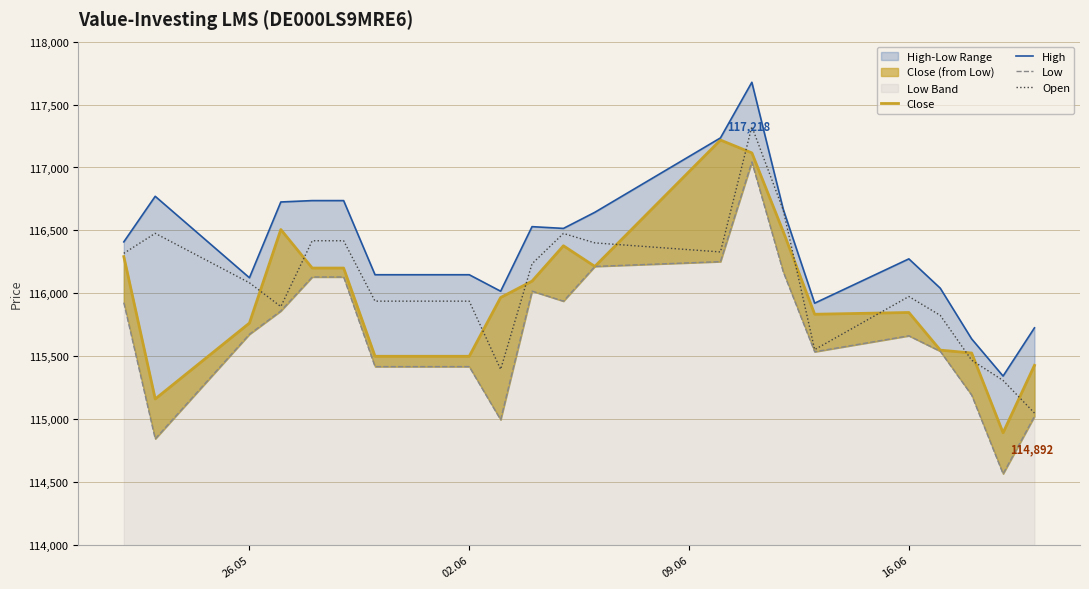

What is the minimum value shown in the chart?

114566